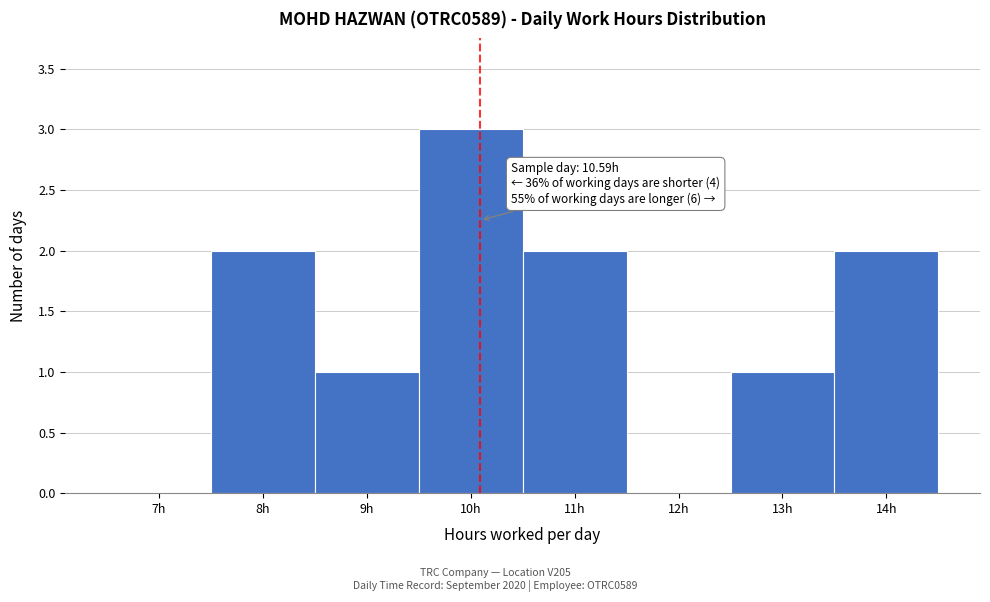

Reading left to right, list all the values displayed in this chart.

7h=0	8h=2	9h=1	10h=3	11h=2	12h=0	13h=1	14h=2